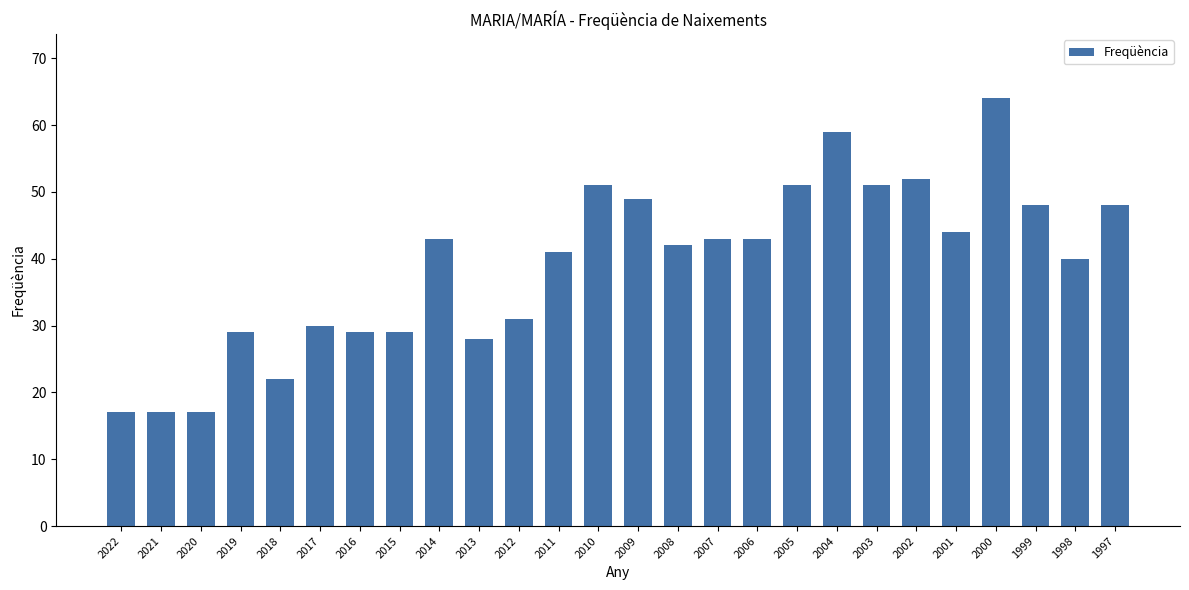

Reading left to right, transcribe all the data shown in this chart.

17	17	17	29	22	30	29	29	43	28	31	41	51	49	42	43	43	51	59	51	52	44	64	48	40	48